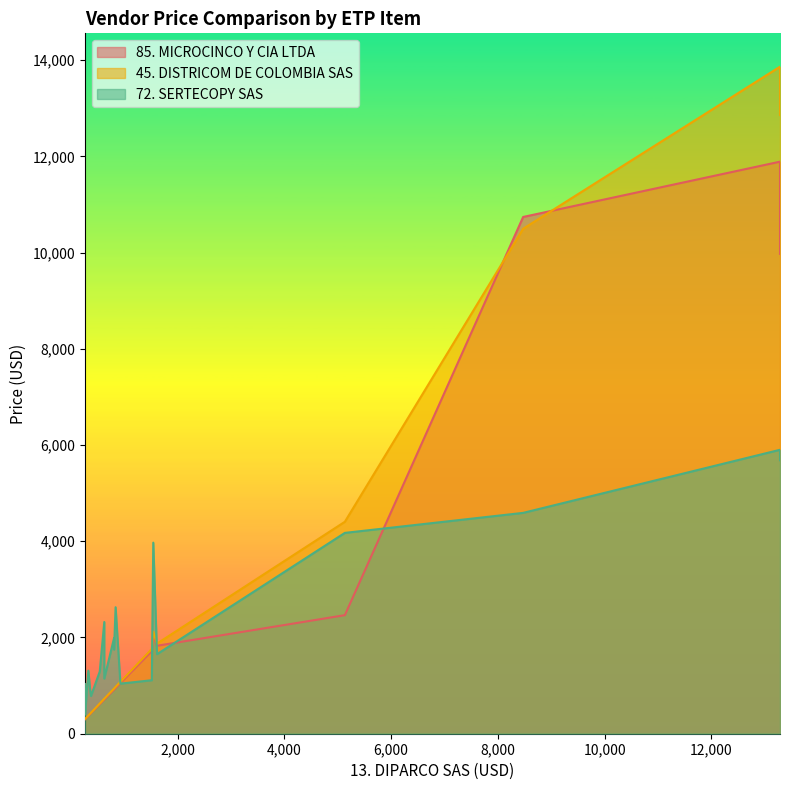

At how many categories does at least one series exceed 707?

19